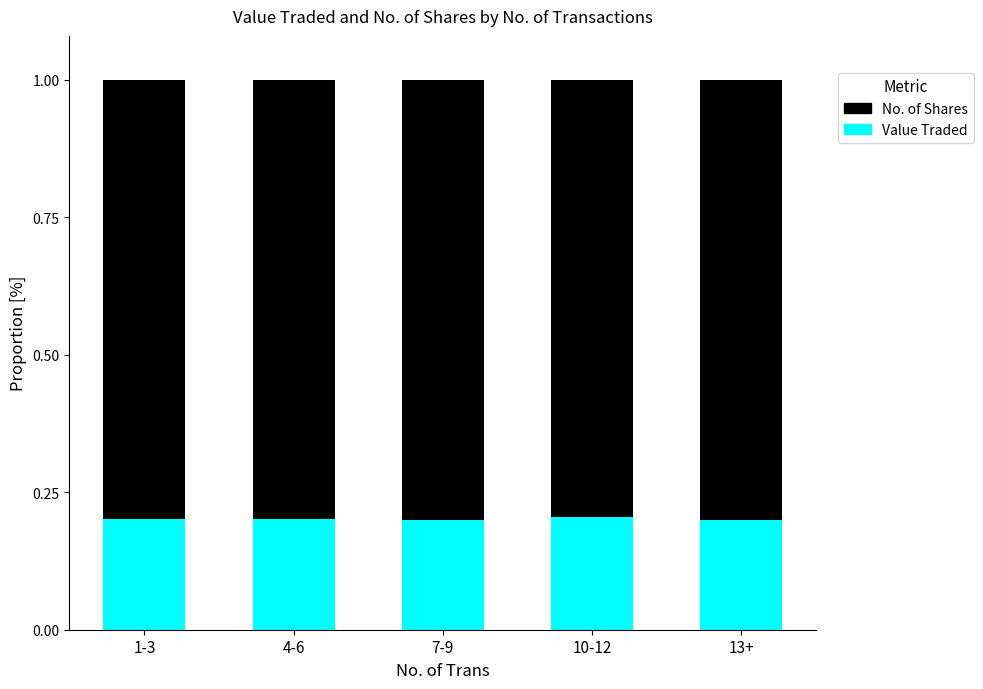

The value of No. of Shares at 13+ is 1.4. True or false?

False